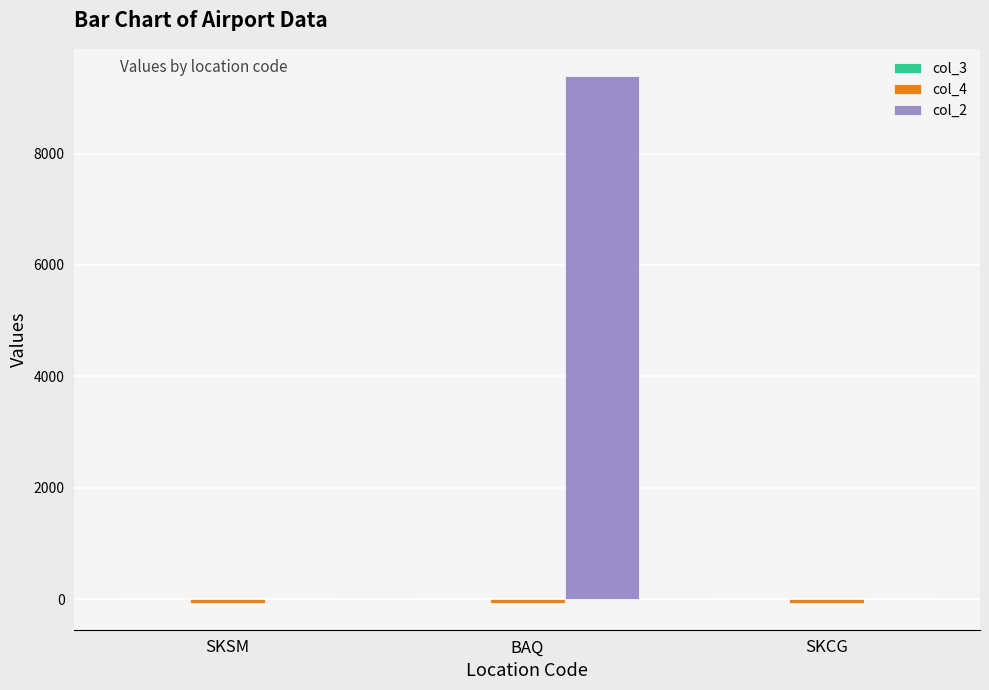

How many groups of bars are there?

3